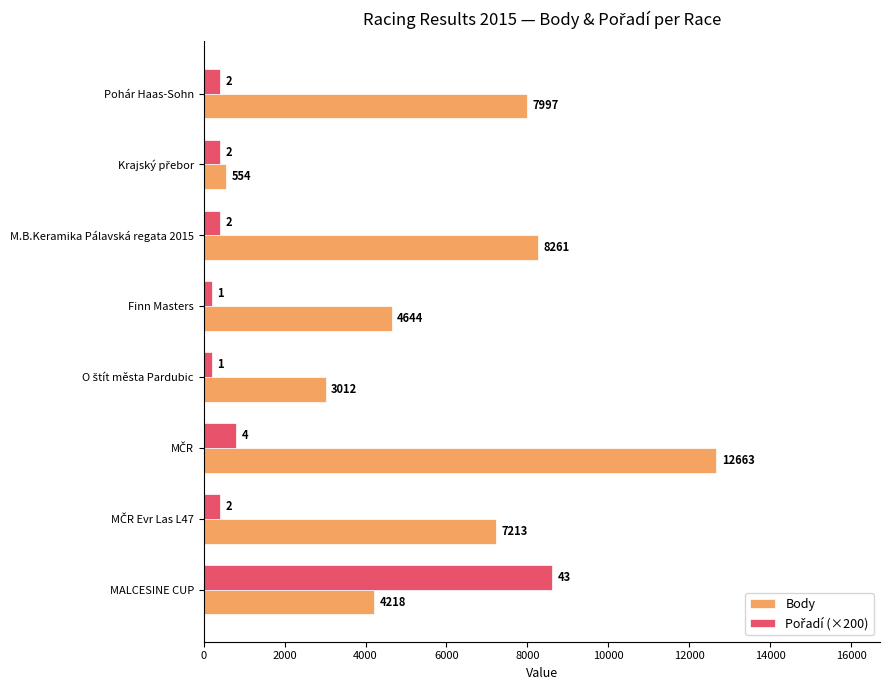

What is the difference between the maximum and minimum values in the Body series?

12109